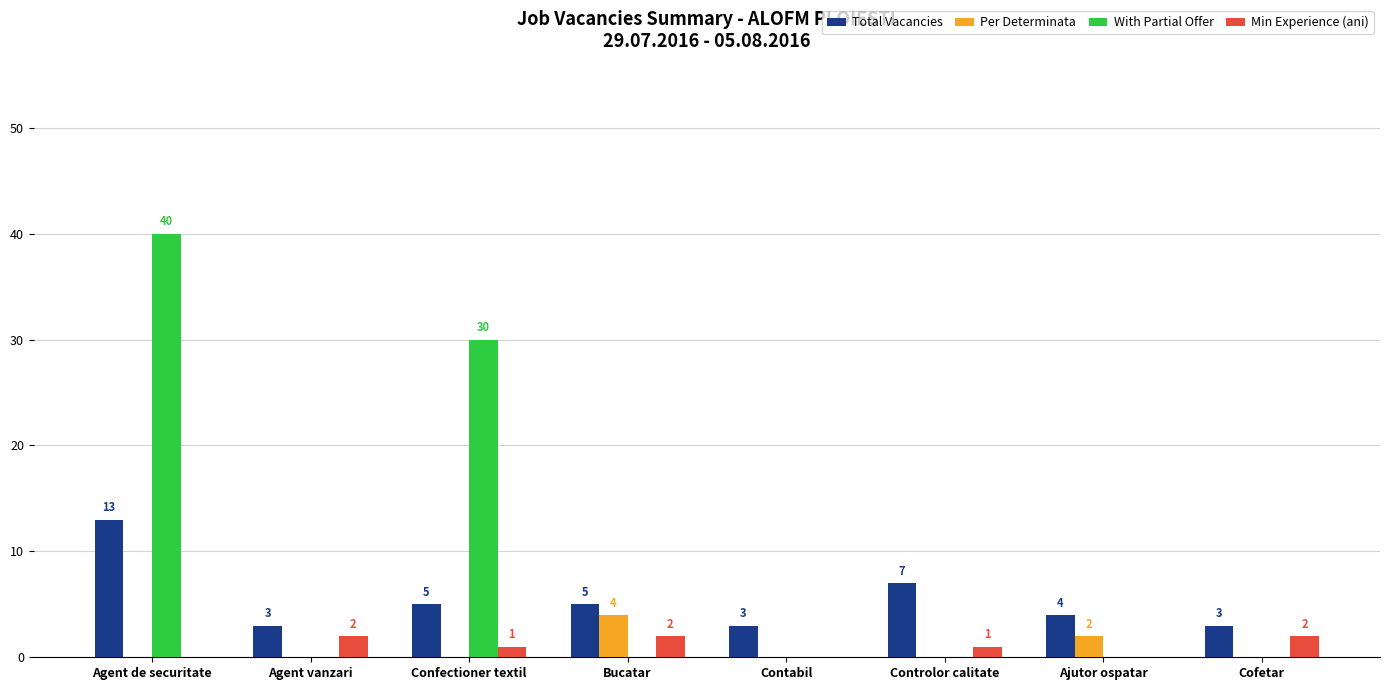

Which category has the highest value in the Per Determinata series?

Bucatar